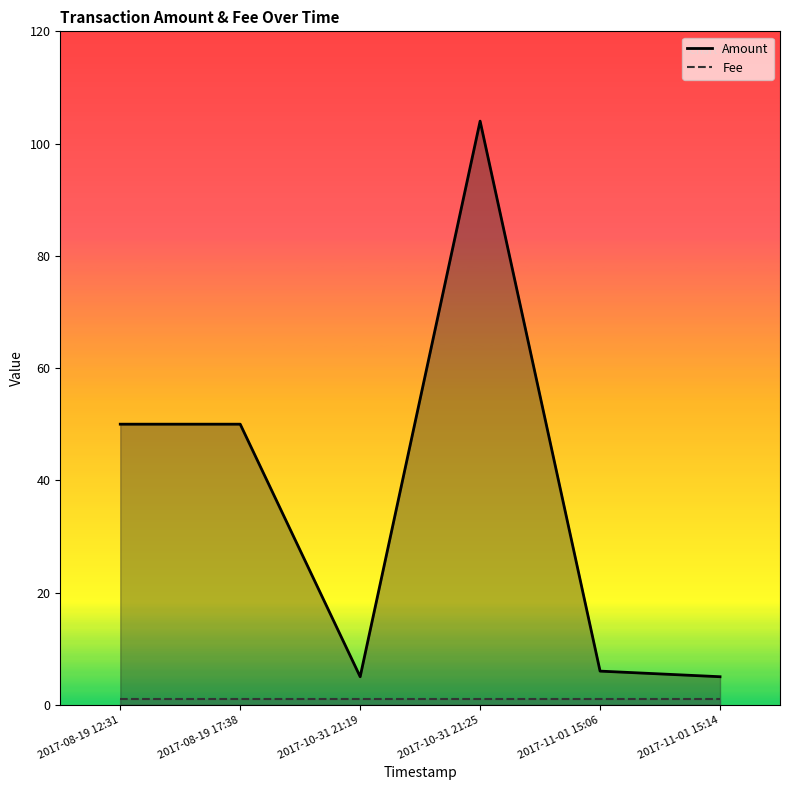

List the labels in order of Amount value, smallest first.

2017-11-01 15:14, 2017-10-31 21:19, 2017-11-01 15:06, 2017-08-19 17:38, 2017-08-19 12:31, 2017-10-31 21:25